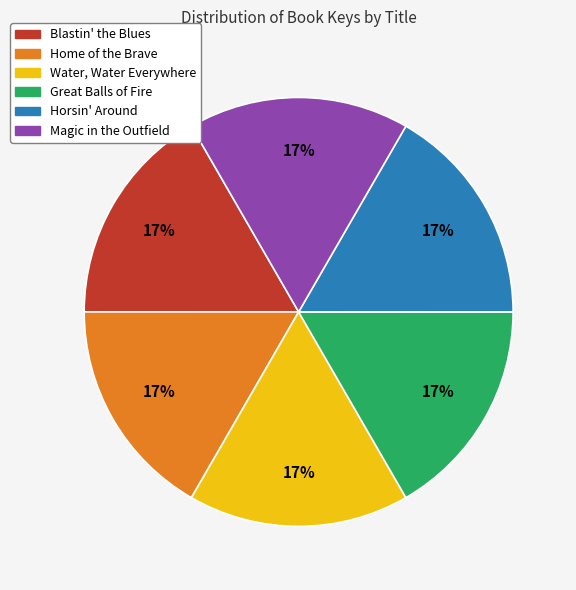

How many slices are in this pie chart?

6